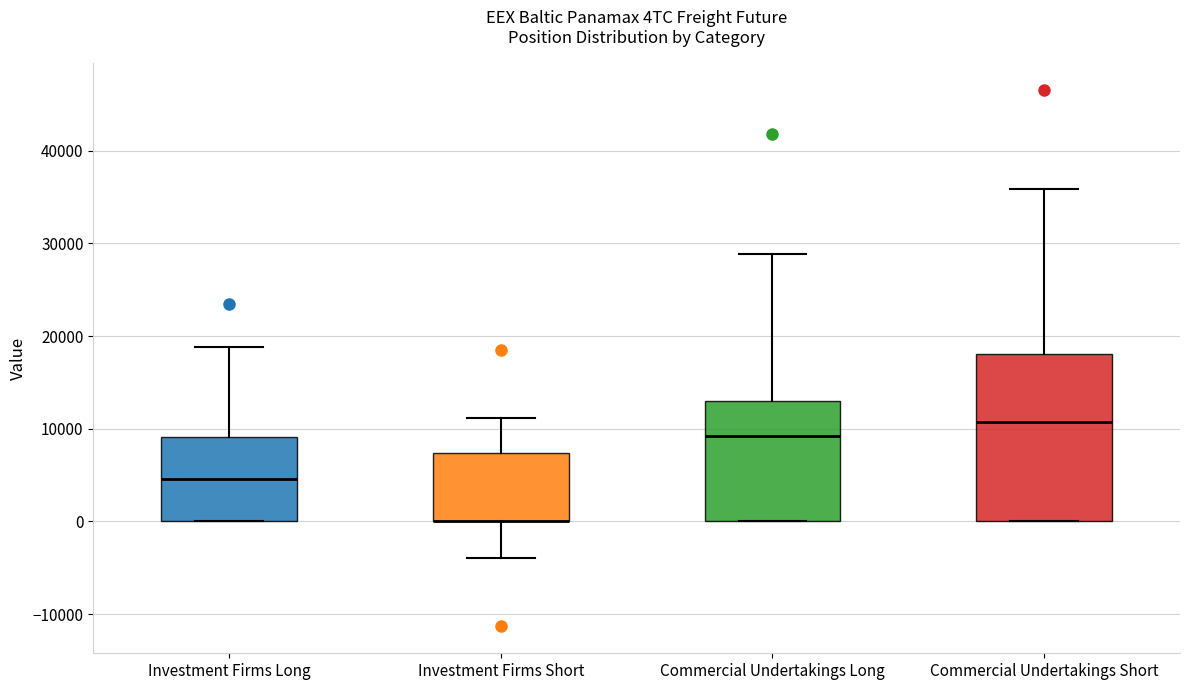

Reading left to right, read every box against the y-axis: the position of its median line, the range the box covers, and the ends of its whiskers. The values are not printed on the chart, so give them approximately, as read against the axis.

Investment Firms Long: median 5000, box 0 to 9000, whiskers 0 to 19000
Investment Firms Short: median 0 (drawn on the box's lower edge), box 0 to 7000, whiskers -4000 to 11000
Commercial Undertakings Long: median 9000, box 0 to 13000, whiskers 0 to 29000
Commercial Undertakings Short: median 11000, box 0 to 18000, whiskers 0 to 36000